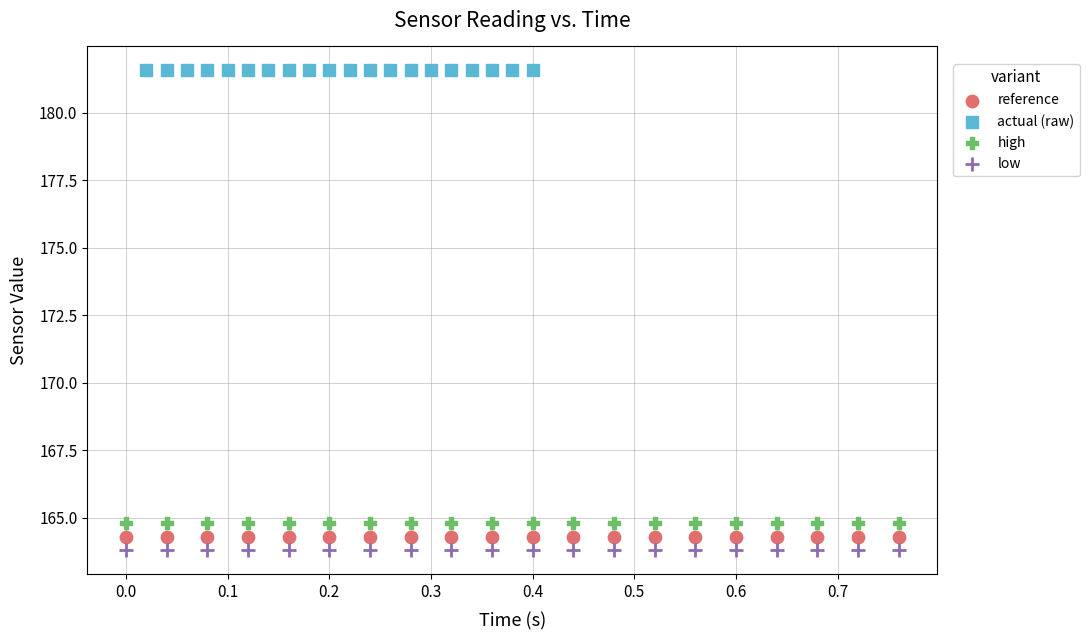

Which series reaches the minimum Y coordinate?

low